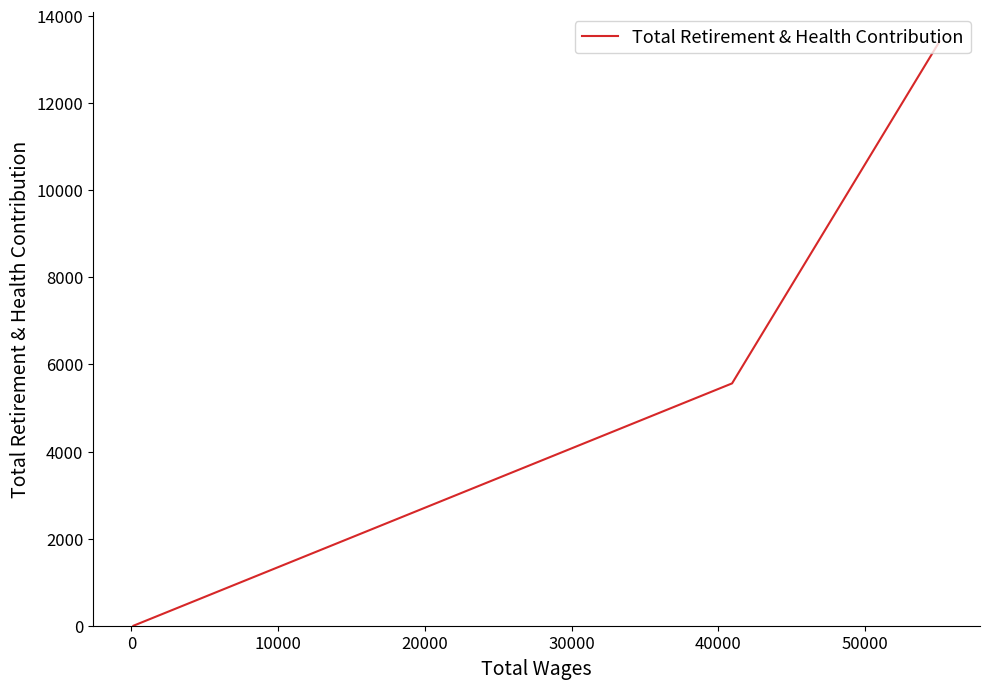

Count the number of data series in this chart.

1